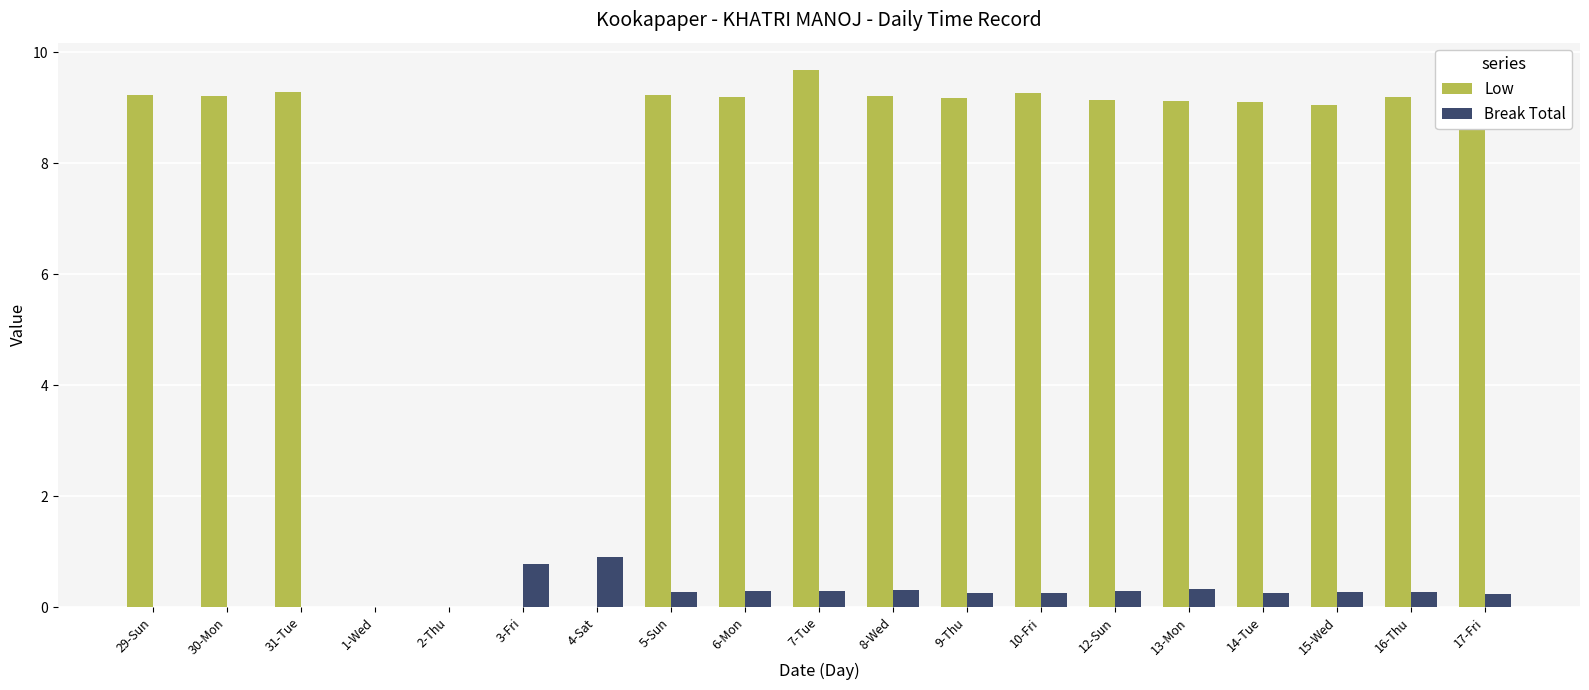

What are all the series names shown in the legend?

Low, Break Total